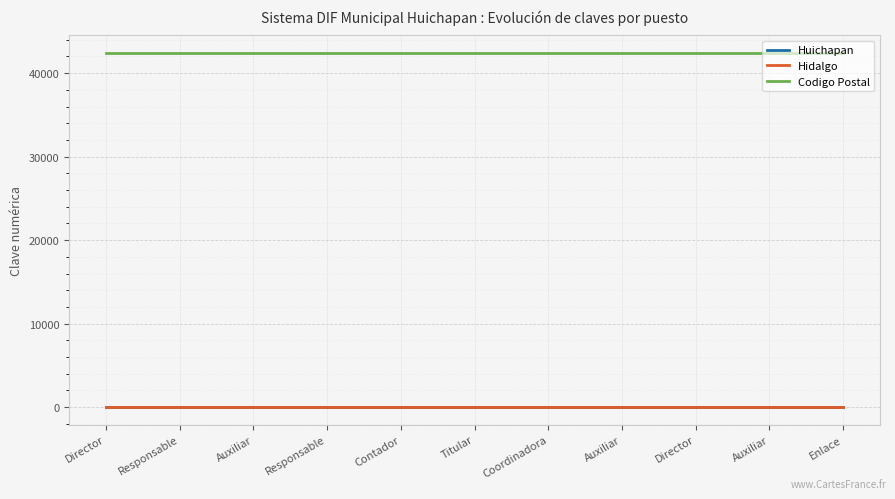

Is this an area chart (filled region under the line)?

No